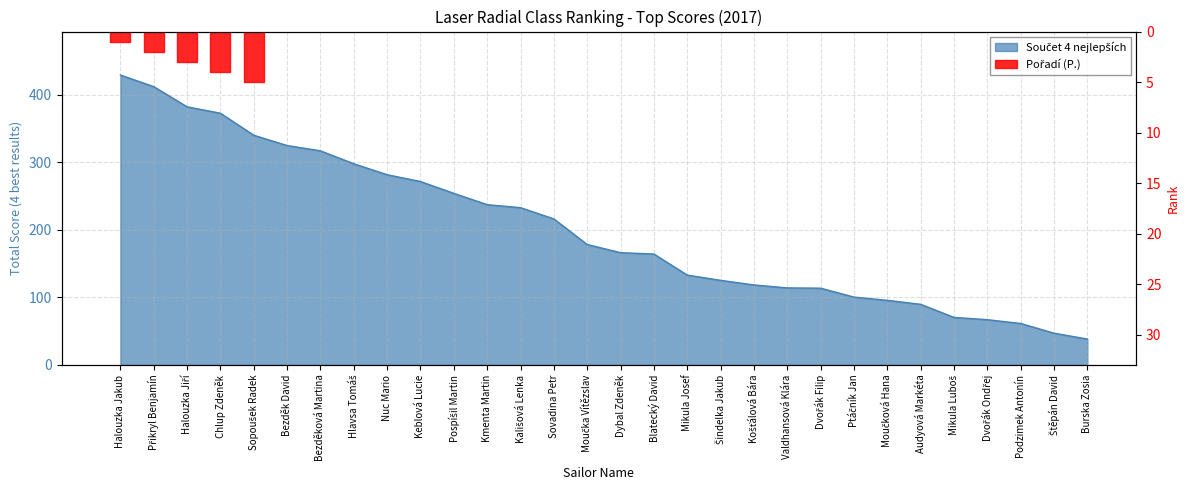

How many lines are shown in the chart?

1